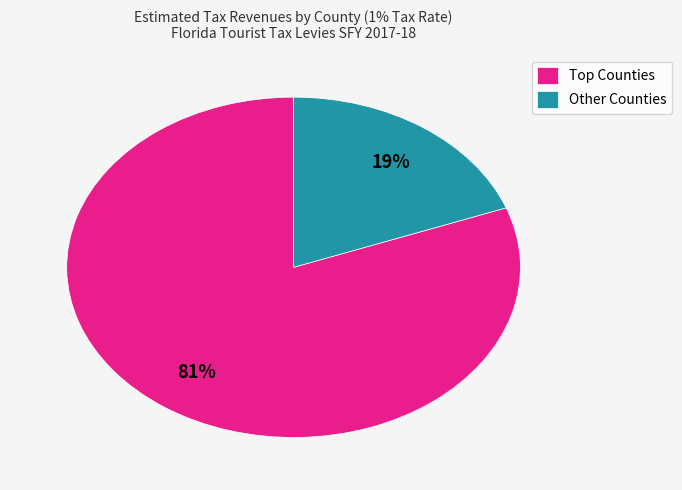

What is the largest slice in the pie chart?

Top Counties